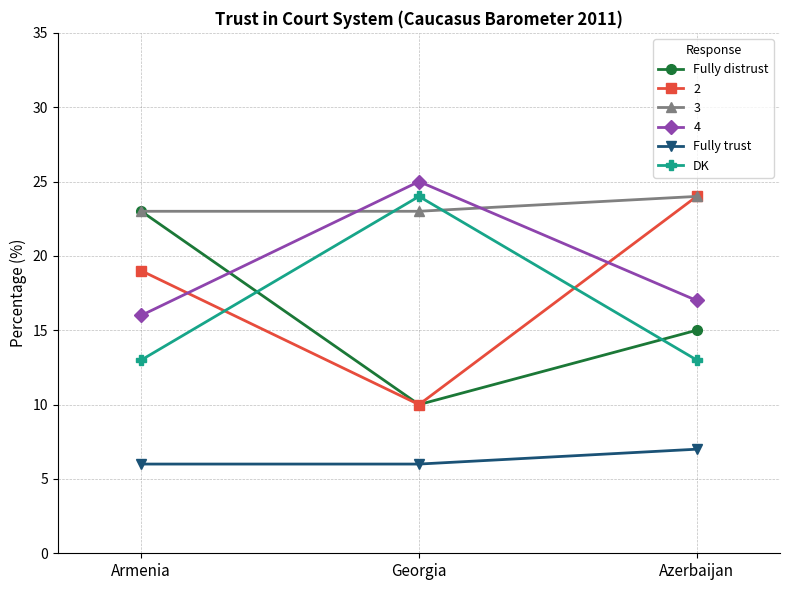

List the labels in order of 2 value, largest first.

Azerbaijan, Armenia, Georgia